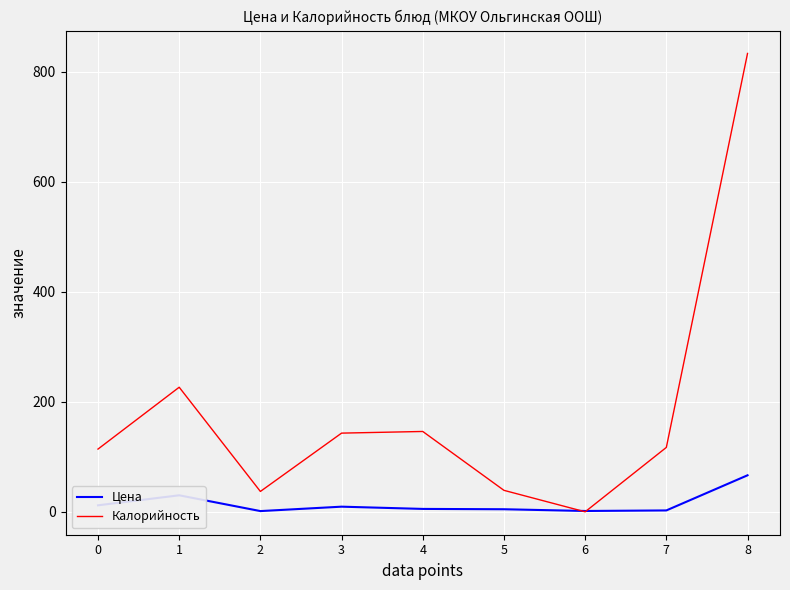

What is the minimum value for Цена?

1.3